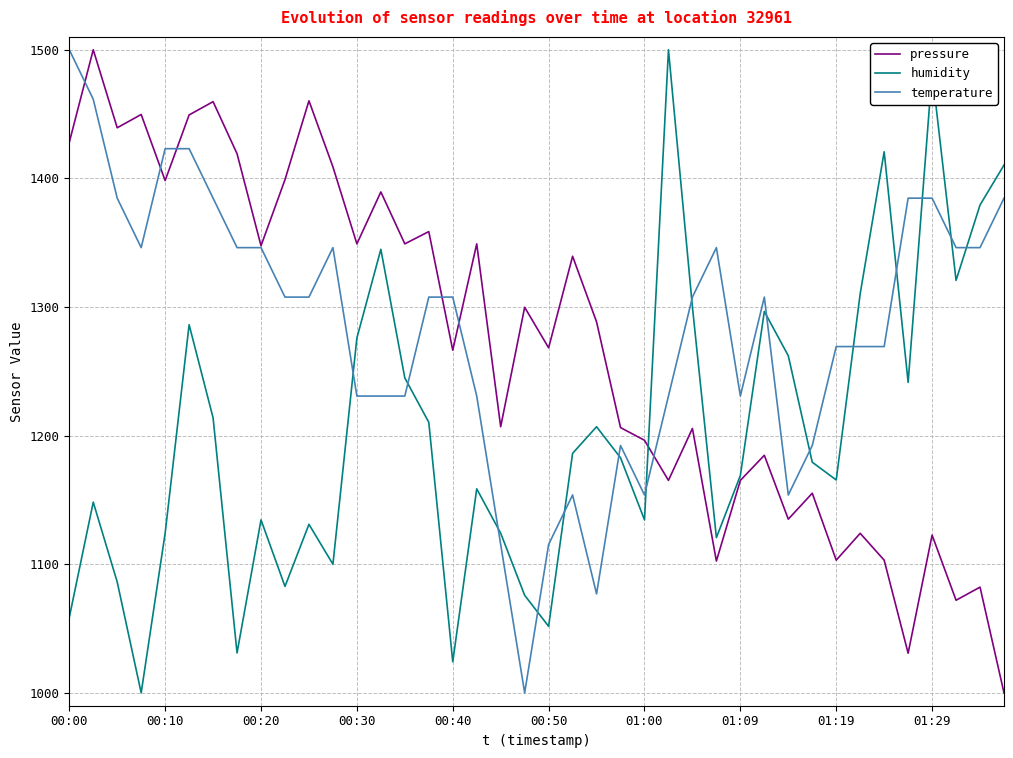

What is the highest value of the temperature series?

1500.0